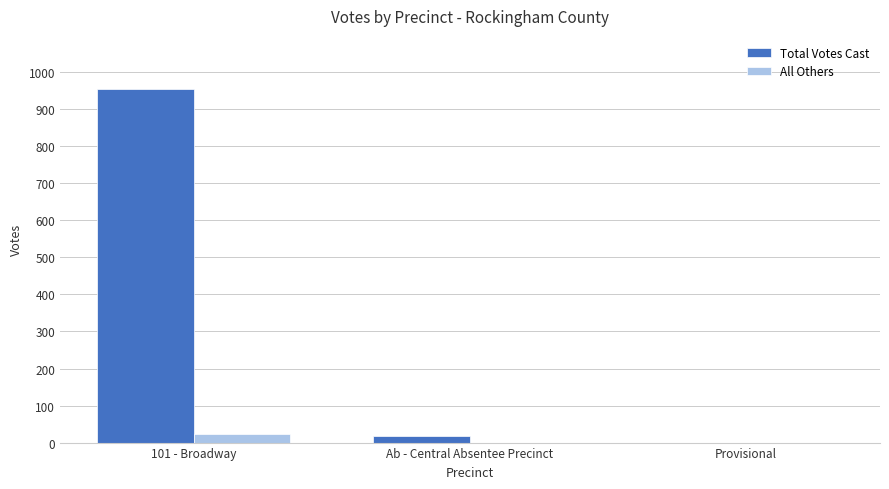

Which series has the largest total across all categories?

Total Votes Cast